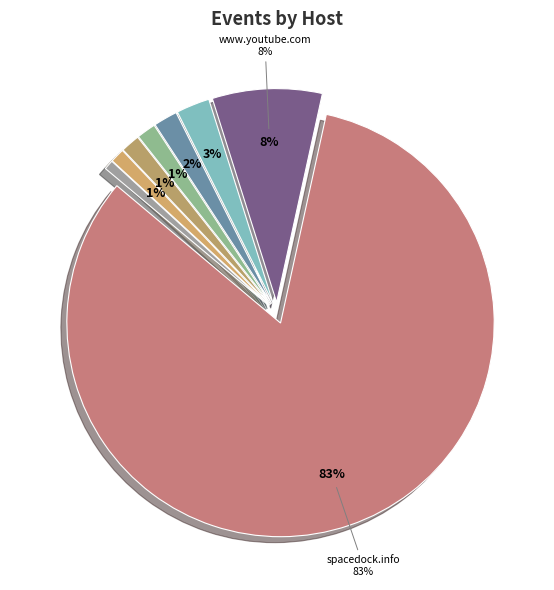

True or false: github.com accounts for 11% of the total.

False